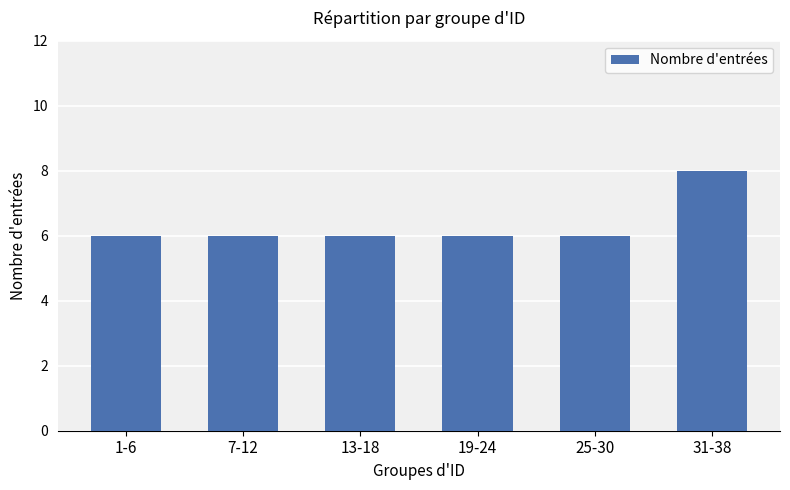

Count the number of data series in this chart.

1